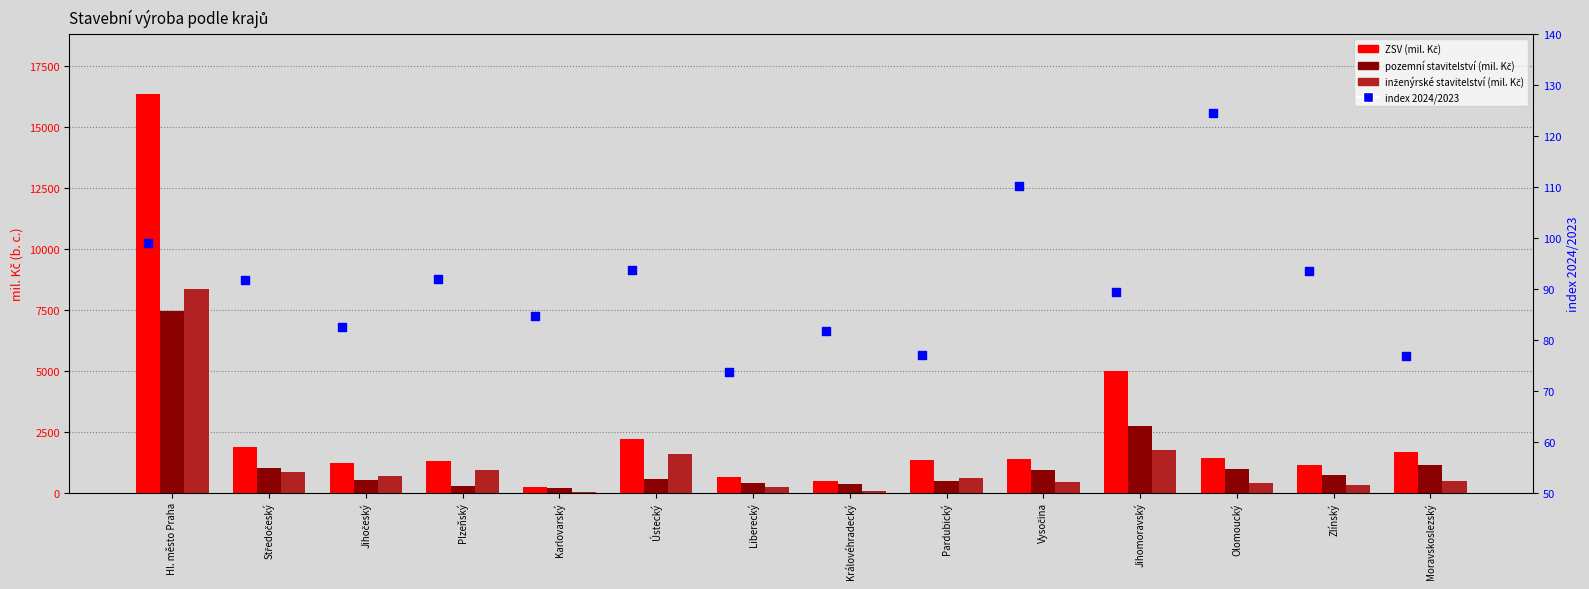

Is the value of pozemní stavitelství (mil. Kč) at Moravskoslezský greater than the value of index 2024/2023 at Pardubický?

Yes